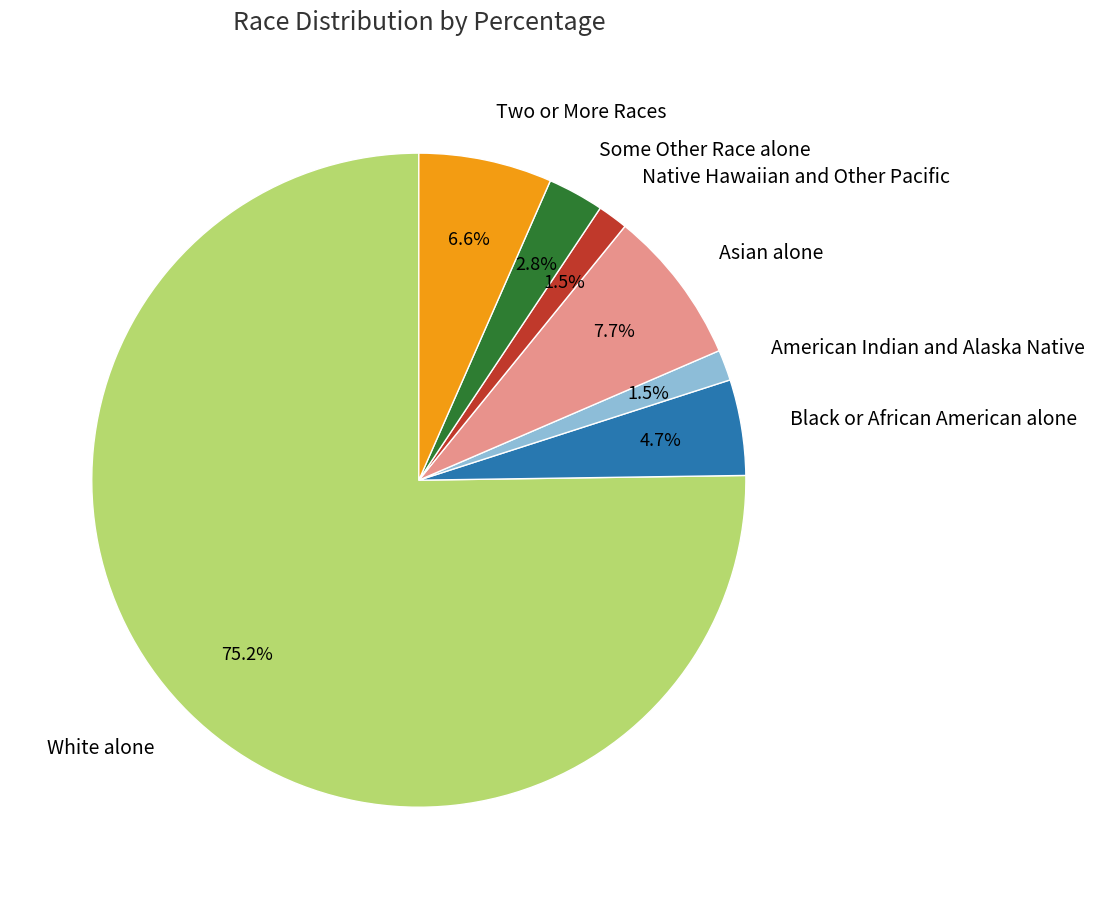

Approximately how many times larger is the value at Some Other Race alone compared to Two or More Races?

0.4